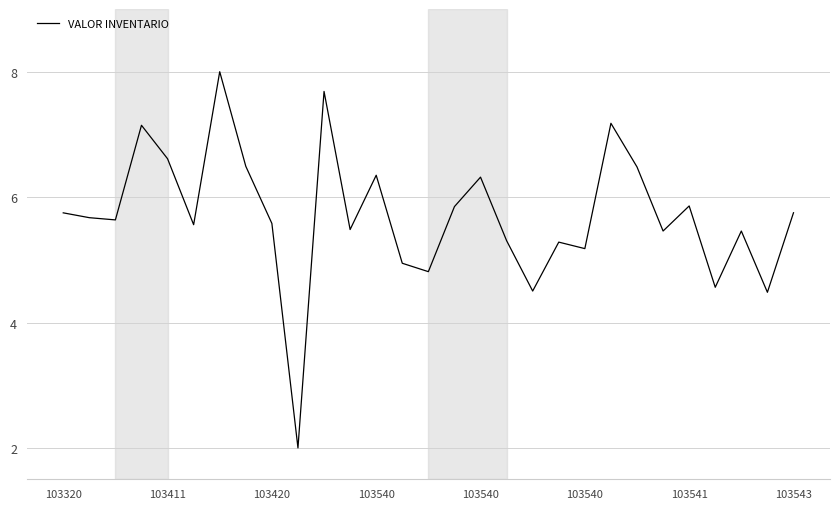

What is the smallest value displayed?

2.0